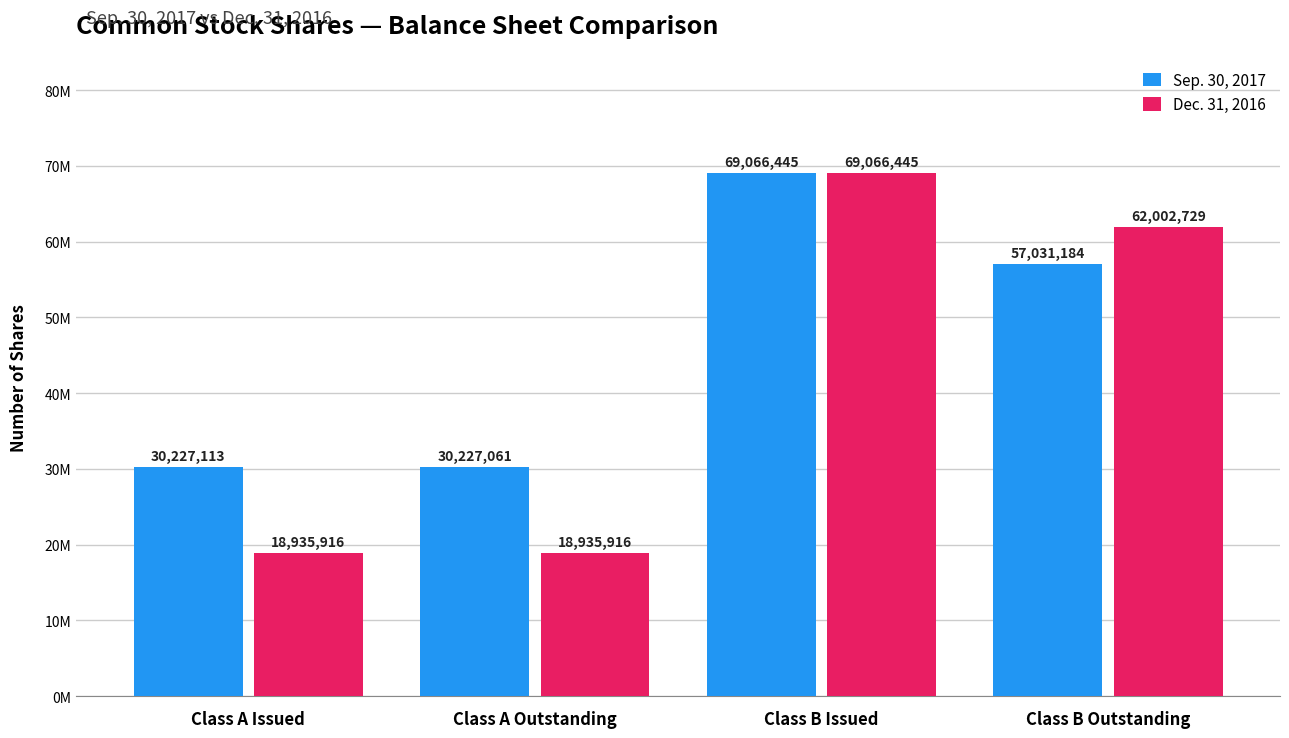

Reading right to left, what are all the values shown in this chart?

Sep. 30, 2017: 57031184	69066445	30227061	30227113
Dec. 31, 2016: 62002729	69066445	18935916	18935916